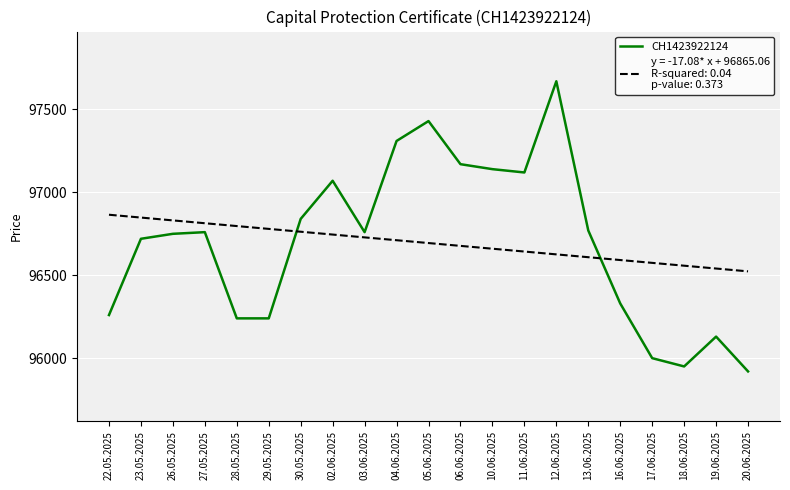

What is the difference between the highest and lowest values at 16.06.2025?

261.8